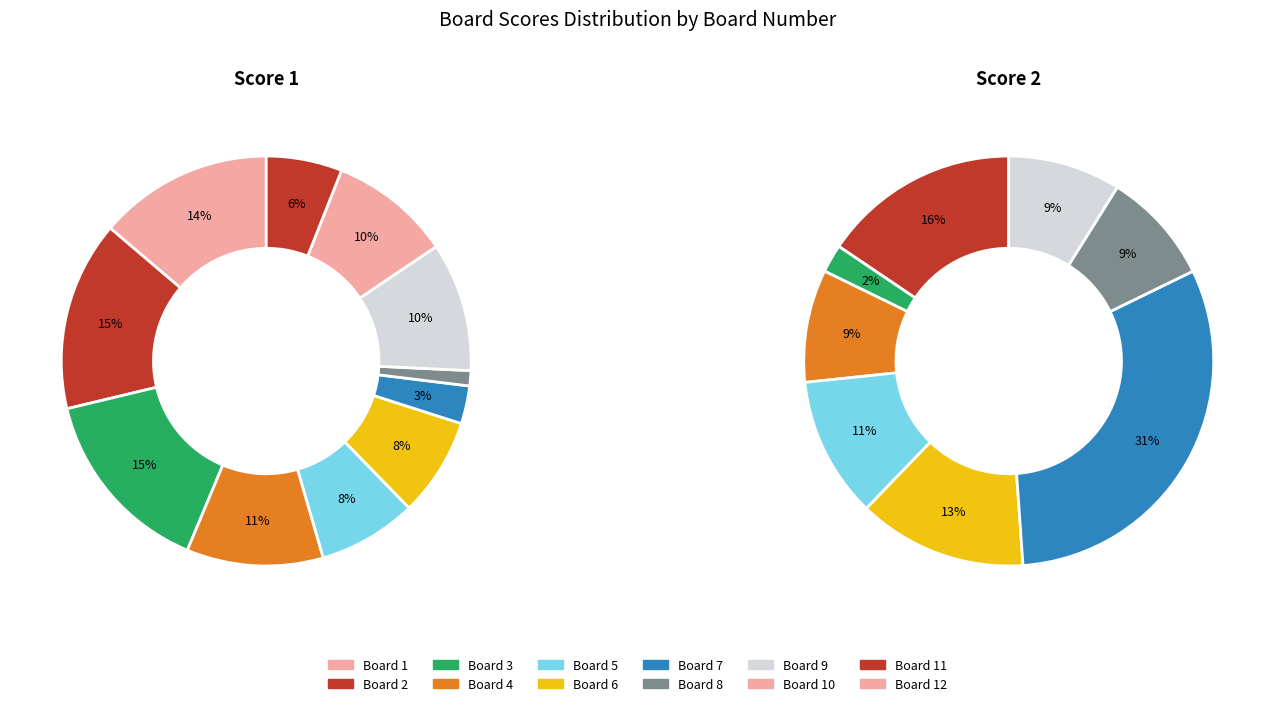

Between 10 and 12, which series saw the biggest shift?

Score 1